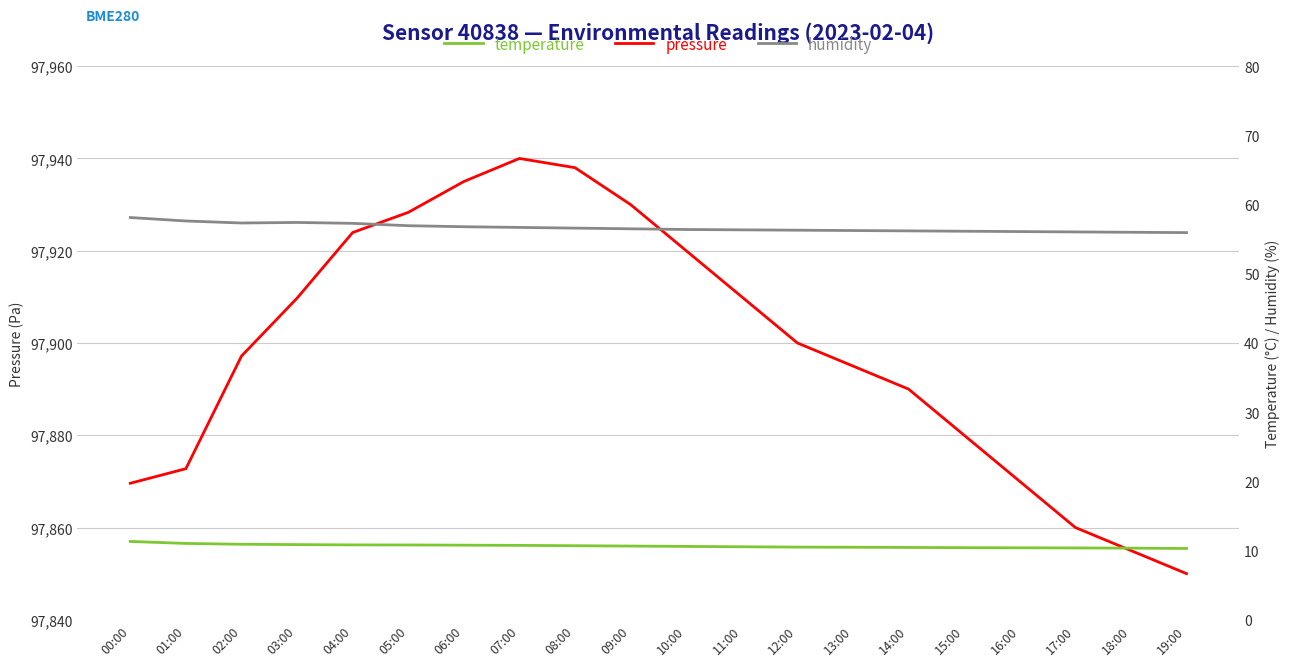

Between 01:00 and 17:00, which is larger?

01:00